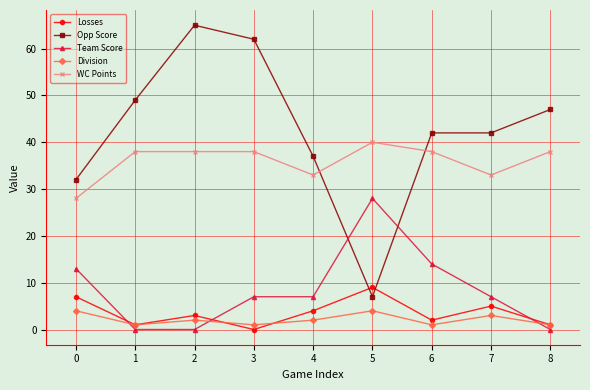

True or false: Team Score and Division cross at least once.

True